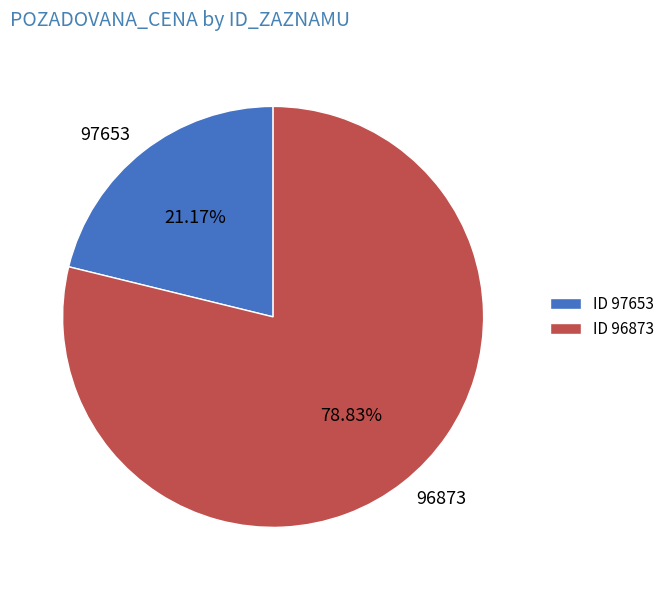

What portion of the pie excludes 97653?

78.8%